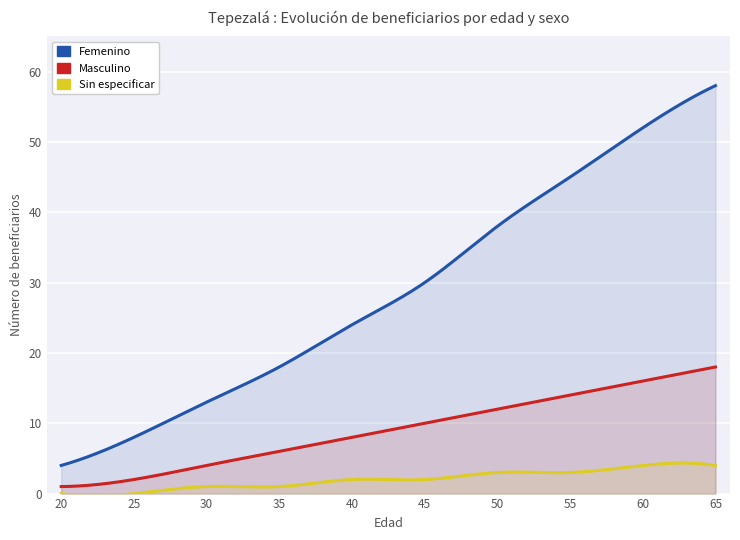

The Sin especificar series shows 7 at 60. True or false?

False